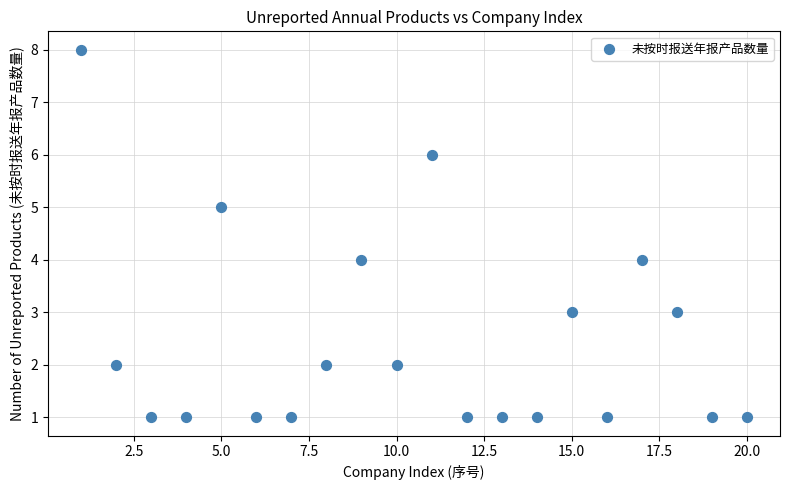

What is the range of X values (max minus min)?

19